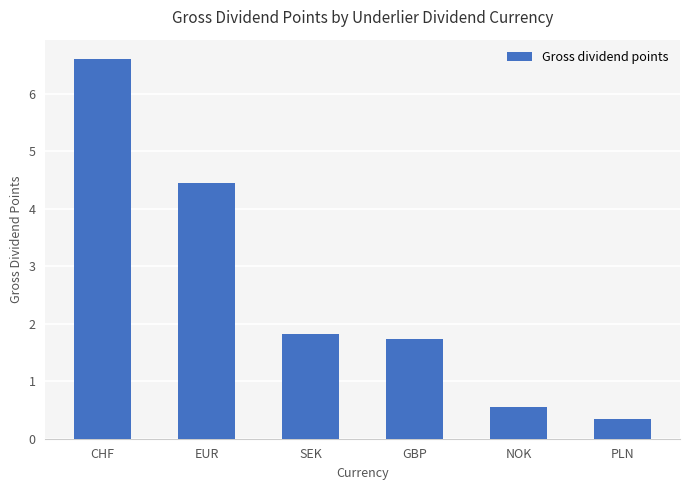

Reading left to right, what are all the values shown in this chart?

CHF=6.6	EUR=4.4	SEK=1.8	GBP=1.7	NOK=0.6	PLN=0.3